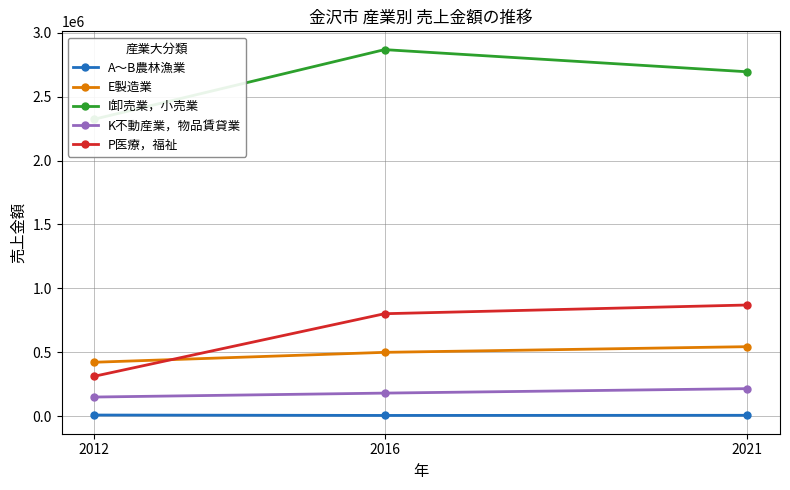

At how many categories does at least one series exceed 320140?

3